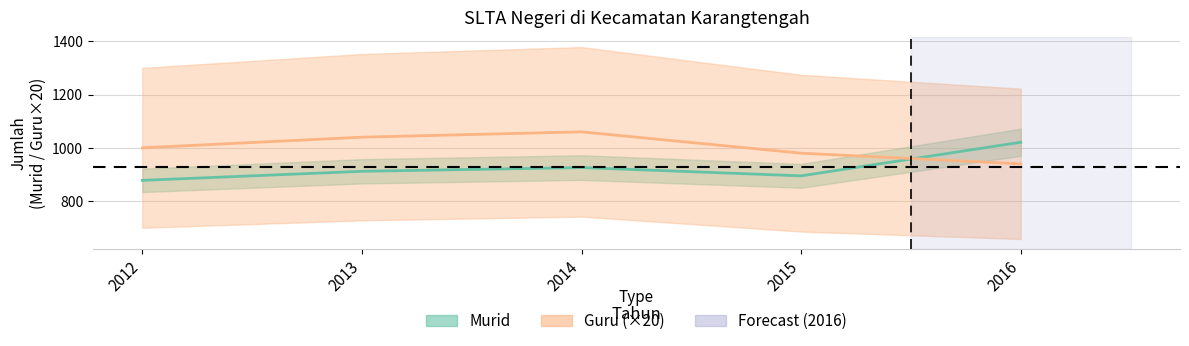

Reading right to left, transcribe all the data shown in this chart.

Murid: 1021	895	926	912	878
Guru: 940	980	1060	1040	1000